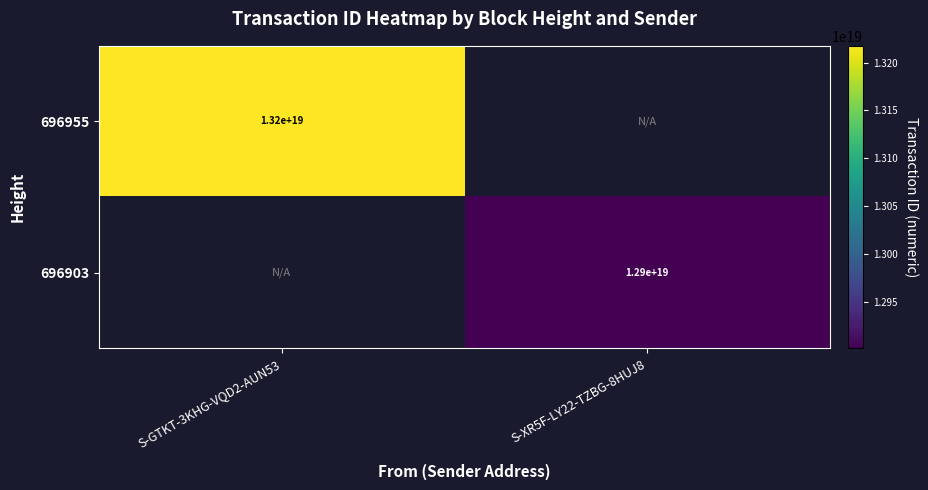

True or false: 696903 has a value of 7922947376520325120 at S-XR5F-LY22-TZBG-8HUJ8.

False